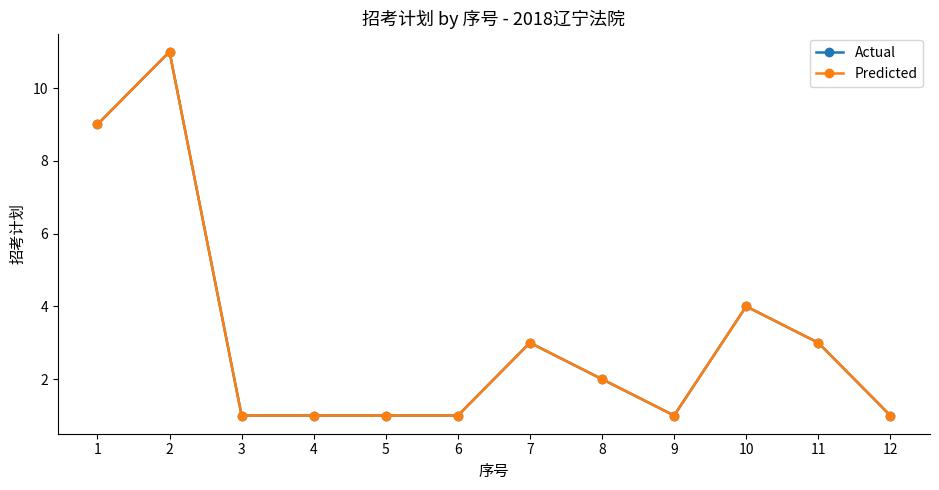

What is the difference between the maximum and second lowest values in the Predicted series?

10